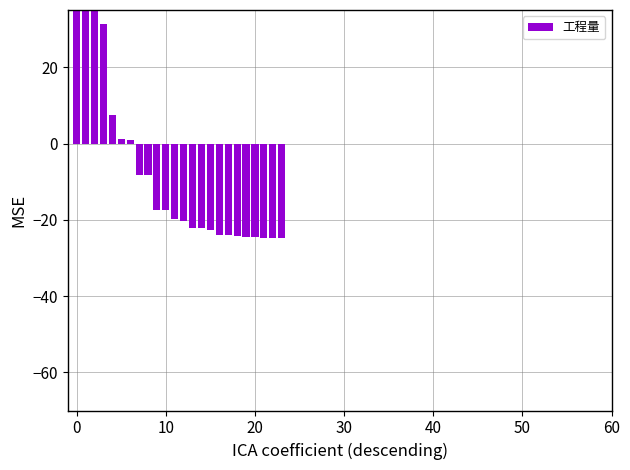

The chart shows a value of -24.5 at 19. True or false?

True